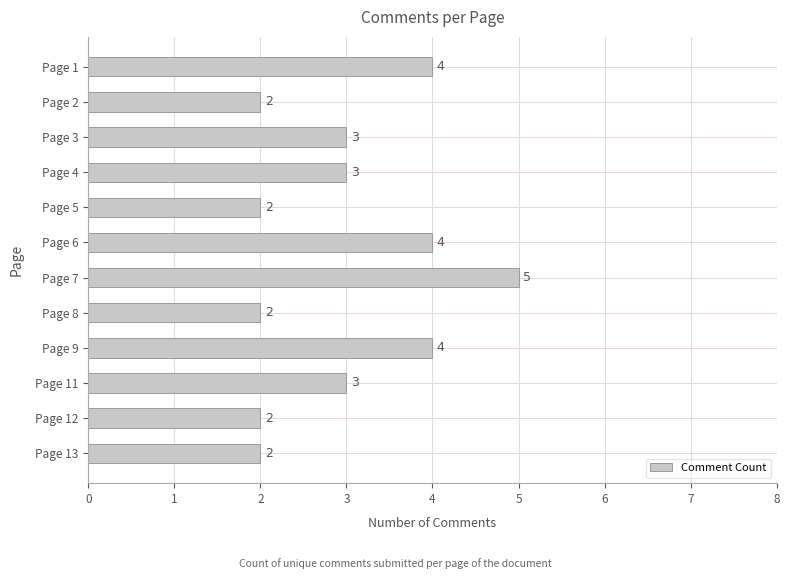

What is the value of the 3rd bar from the top?

3